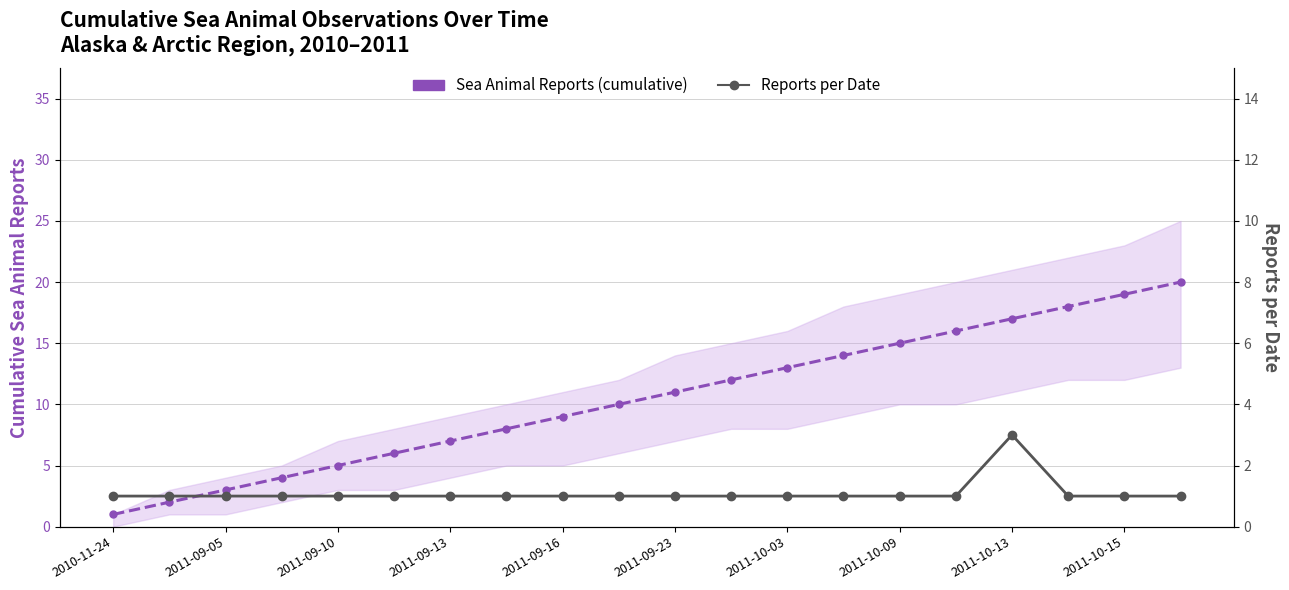

The Sea Animal Reports (cumulative) series shows 24 at 17. True or false?

False